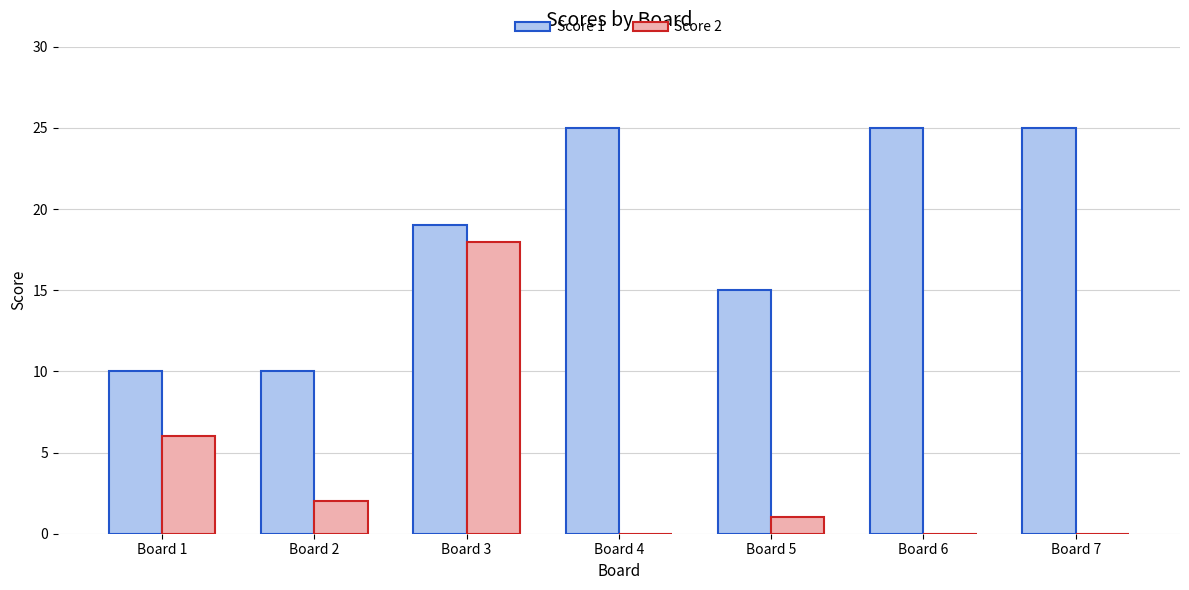

What is the greatest value displayed?

25